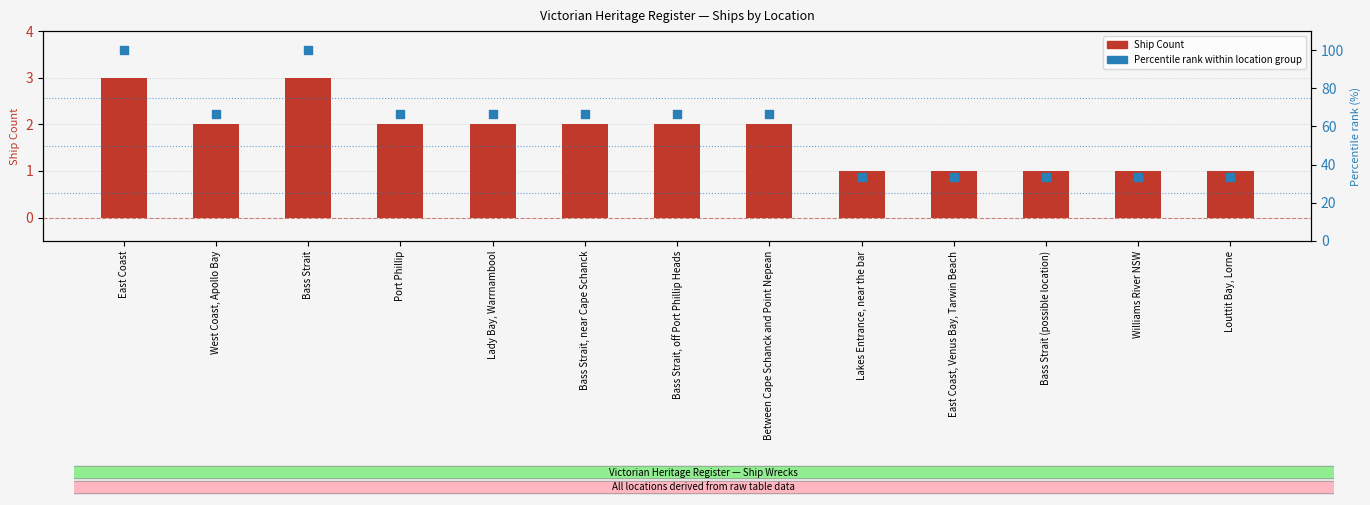

Which series reaches the minimum Y coordinate?

Ship Count